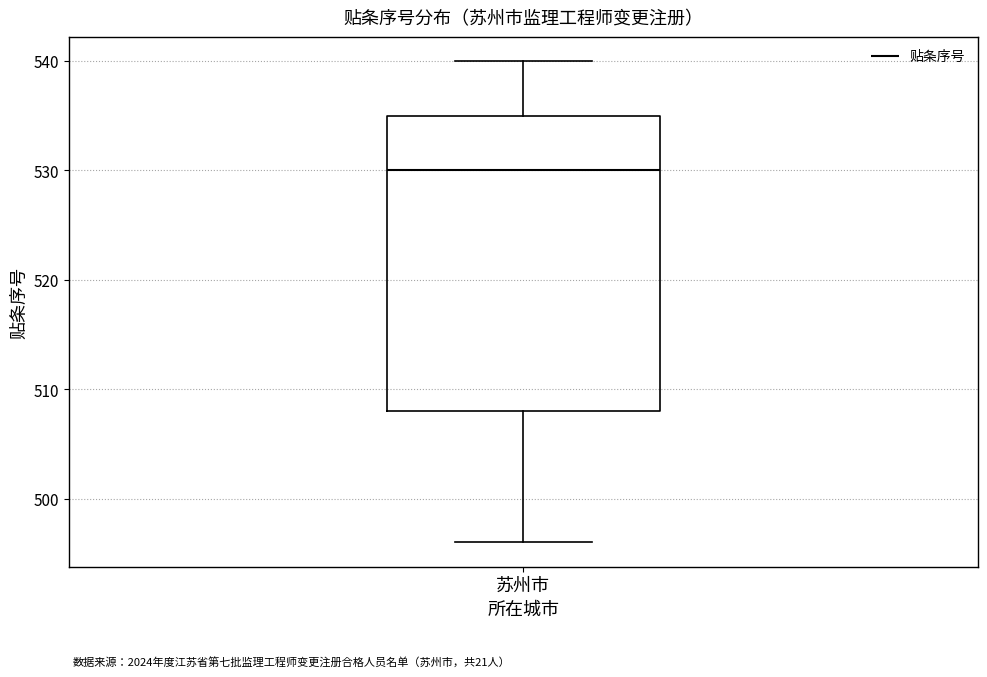

Read this box plot against the y-axis: the position of the median line, the range covered by the box, and the ends of both whiskers. The values are not printed on the chart, so give them approximately, as read against the axis.

median 530, box 508 to 535, whiskers 496 to 540